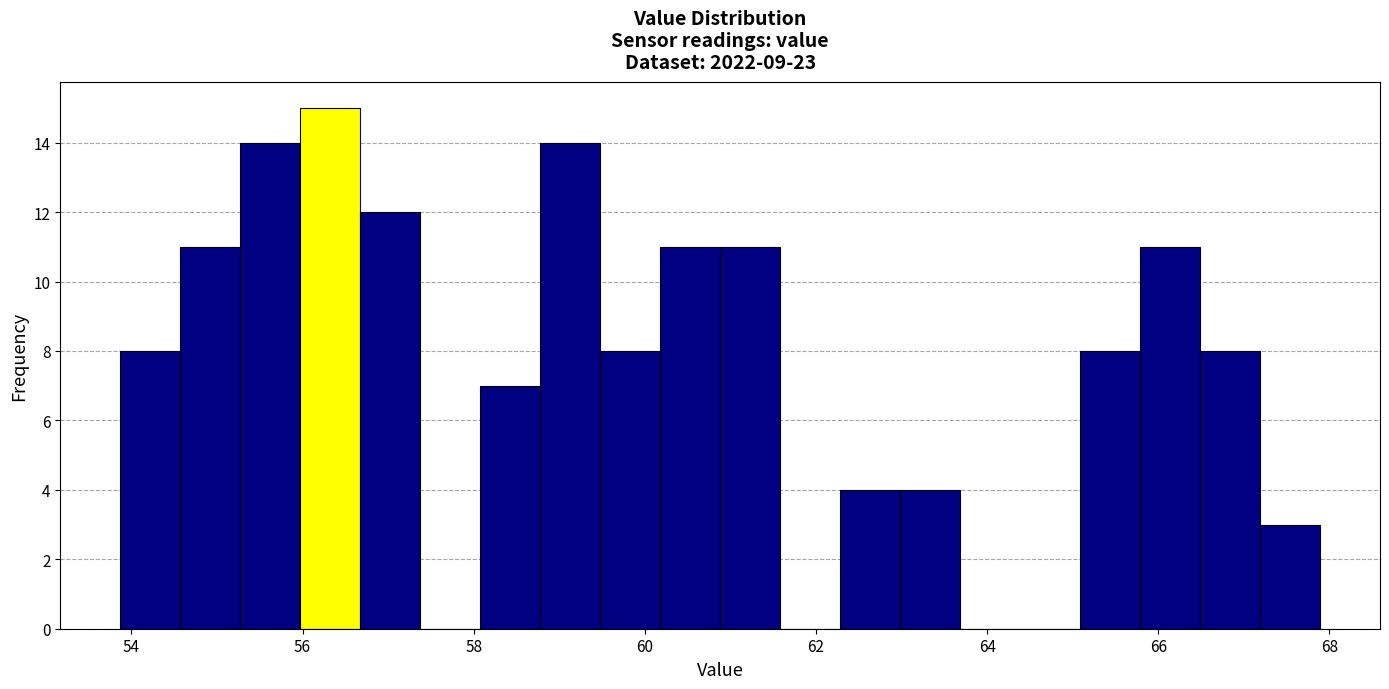

Read against the x-axis, roughly where is the centre of the tallest bar?

56.4